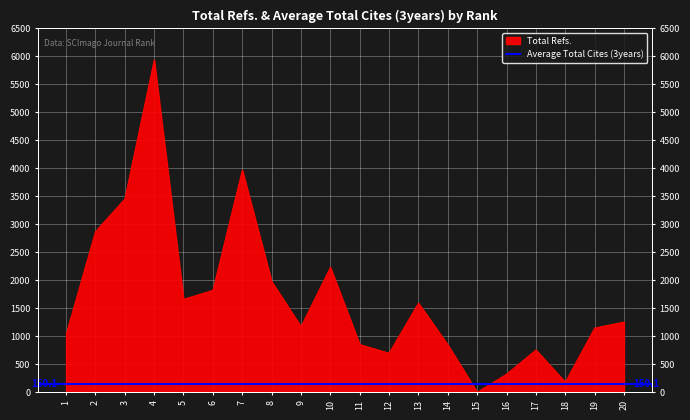

True or false: the data shows 1978 at 8.

True